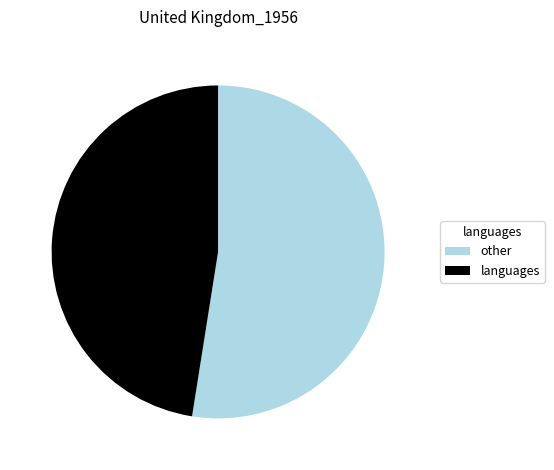

What is the majority slice?

other